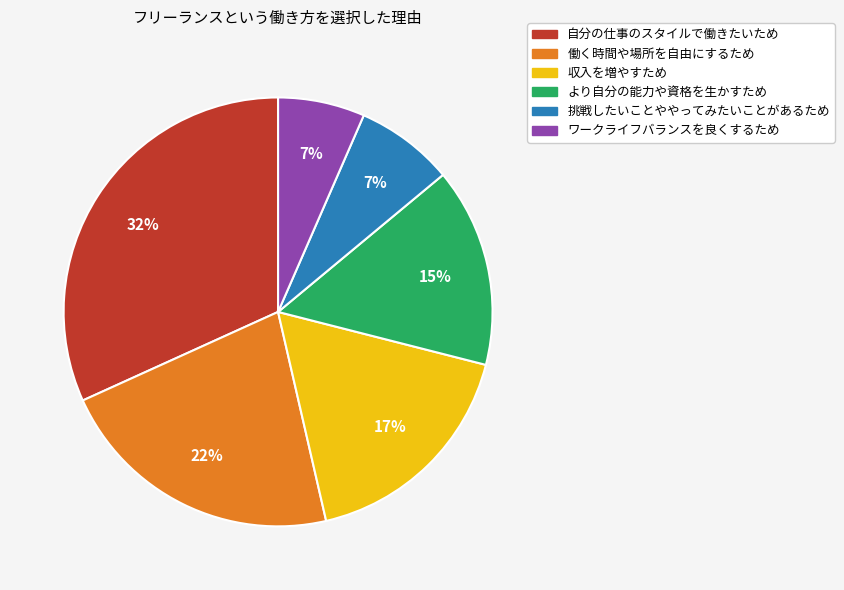

How many segments does this pie chart have?

6